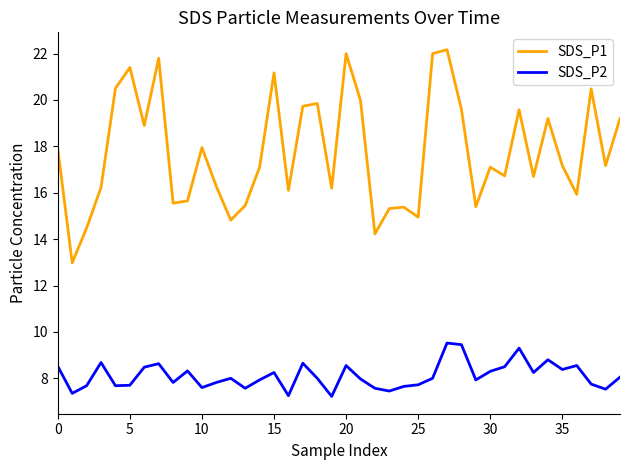

Which series has the largest total across all categories?

SDS_P1